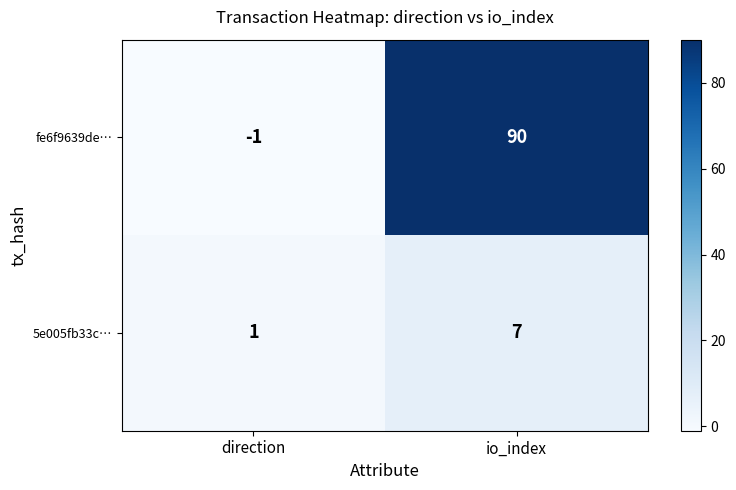

The value of 5e005fb33c… at direction is 1. True or false?

True